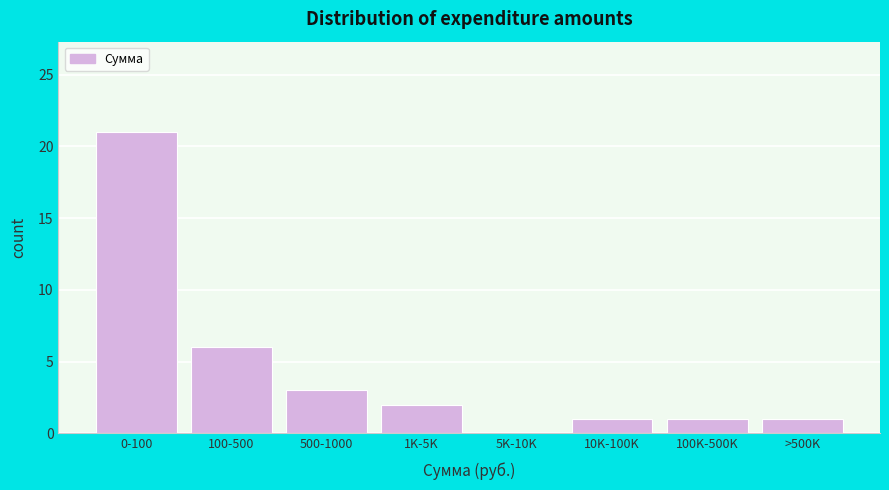

Reading right to left, list all the values displayed in this chart.

>500K=1	100K-500K=1	10K-100K=1	5K-10K=0	1K-5K=2	500-1000=3	100-500=6	0-100=21